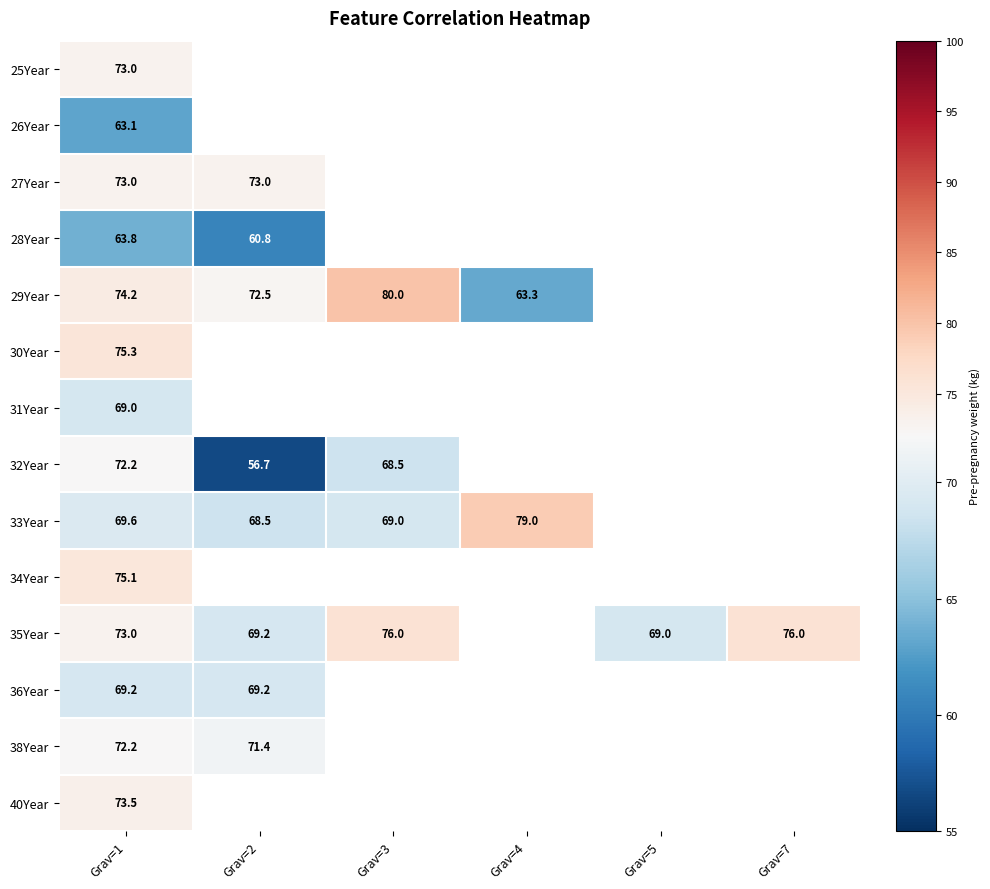

At which category is the sum across all series the highest?

Grav=1